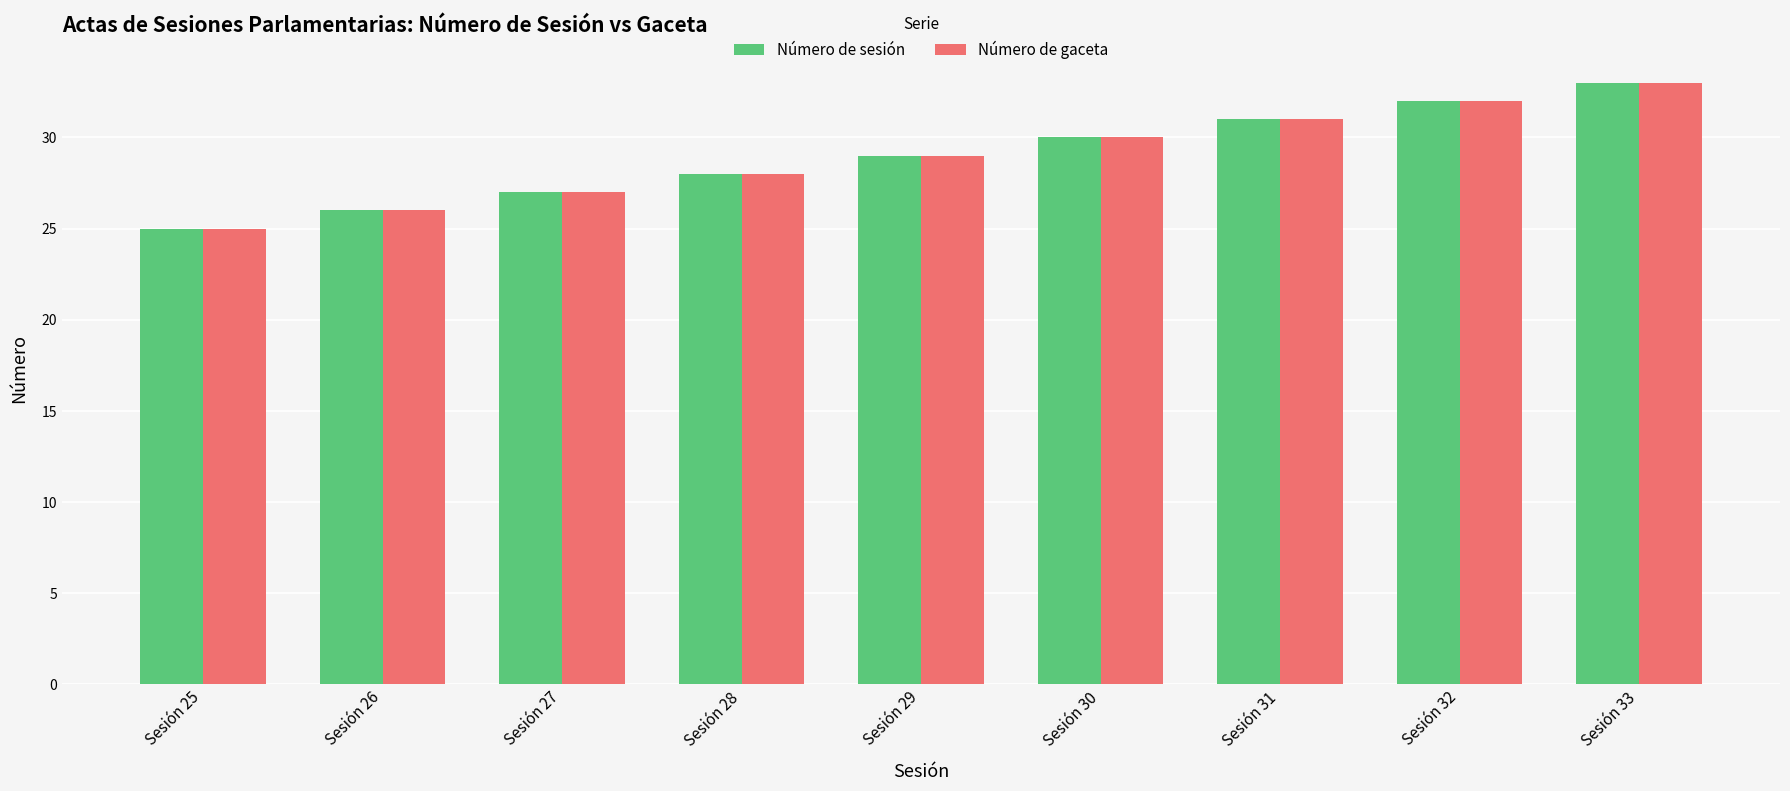

The Número de gaceta series shows 17 at Sesión 27. True or false?

False